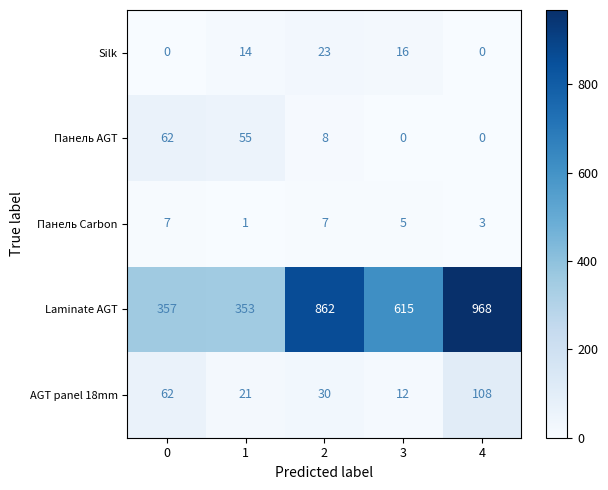

Which series has the largest range (max minus min)?

Laminate AGT